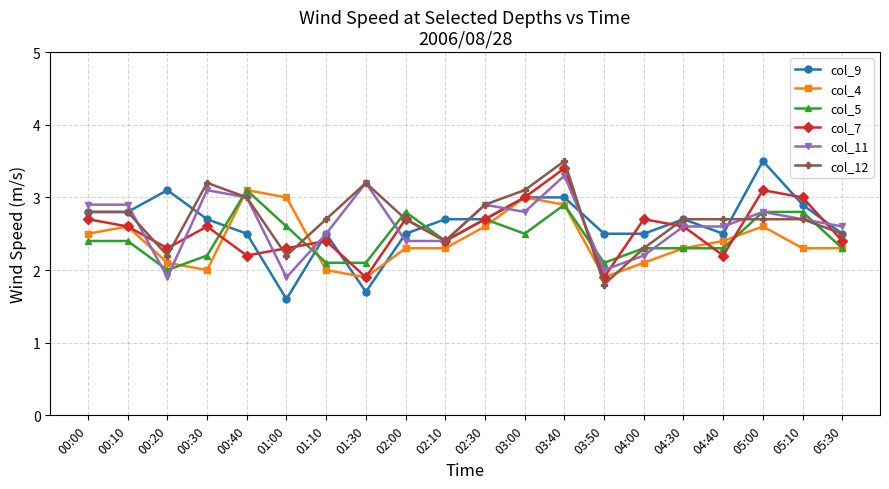

Between which two adjacent categories do col_4 and col_11 first intersect?

00:10 and 00:20